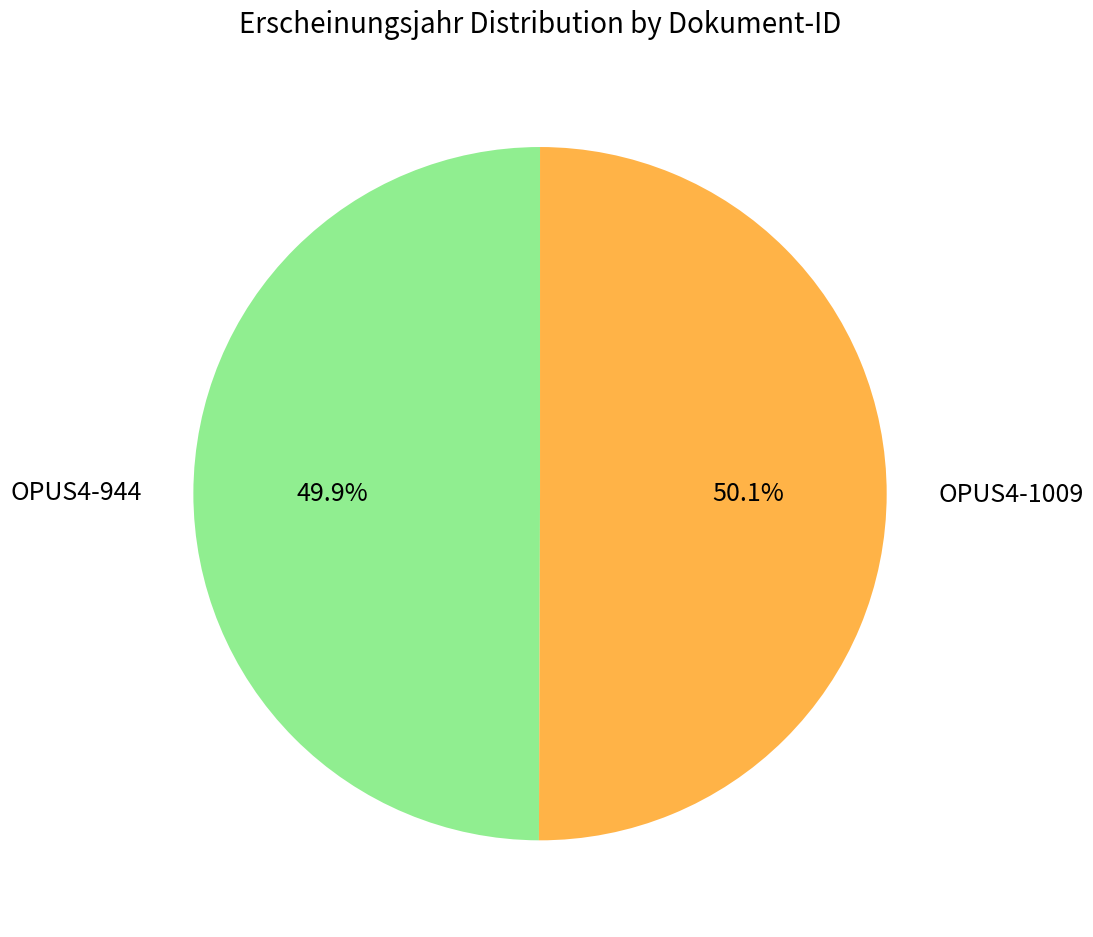

Is it true that OPUS4-1009 is 50% of the pie?

True